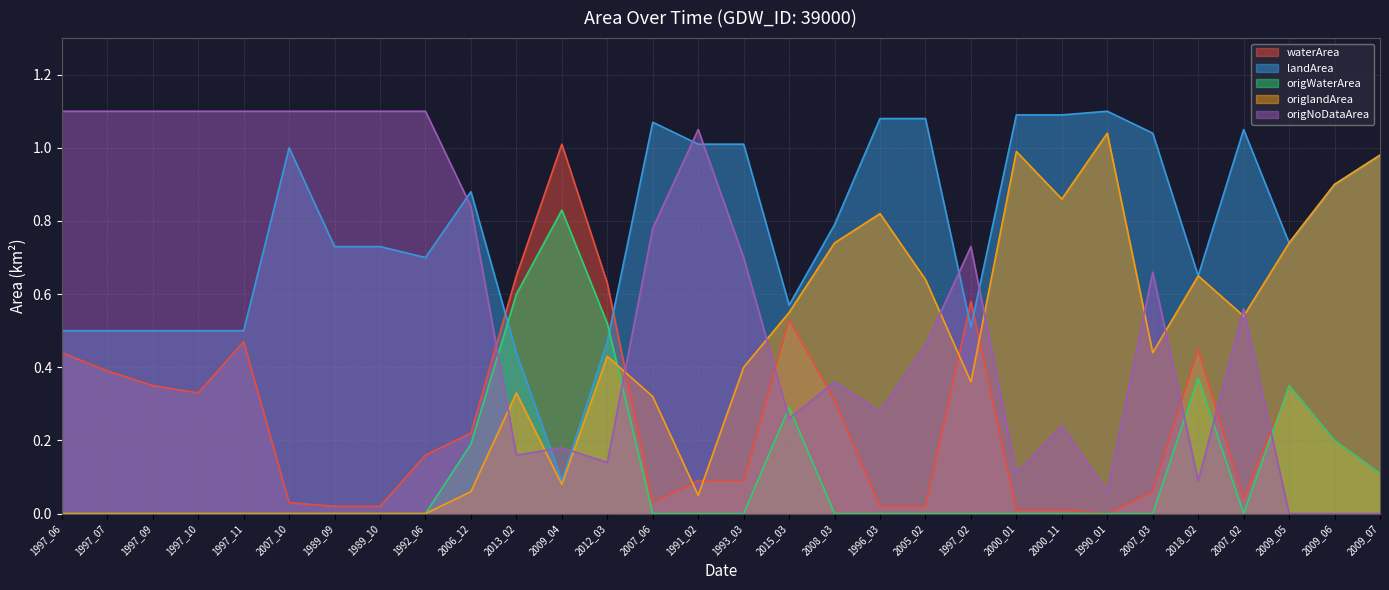

Where is waterArea nearest to the value 0?

1990_01